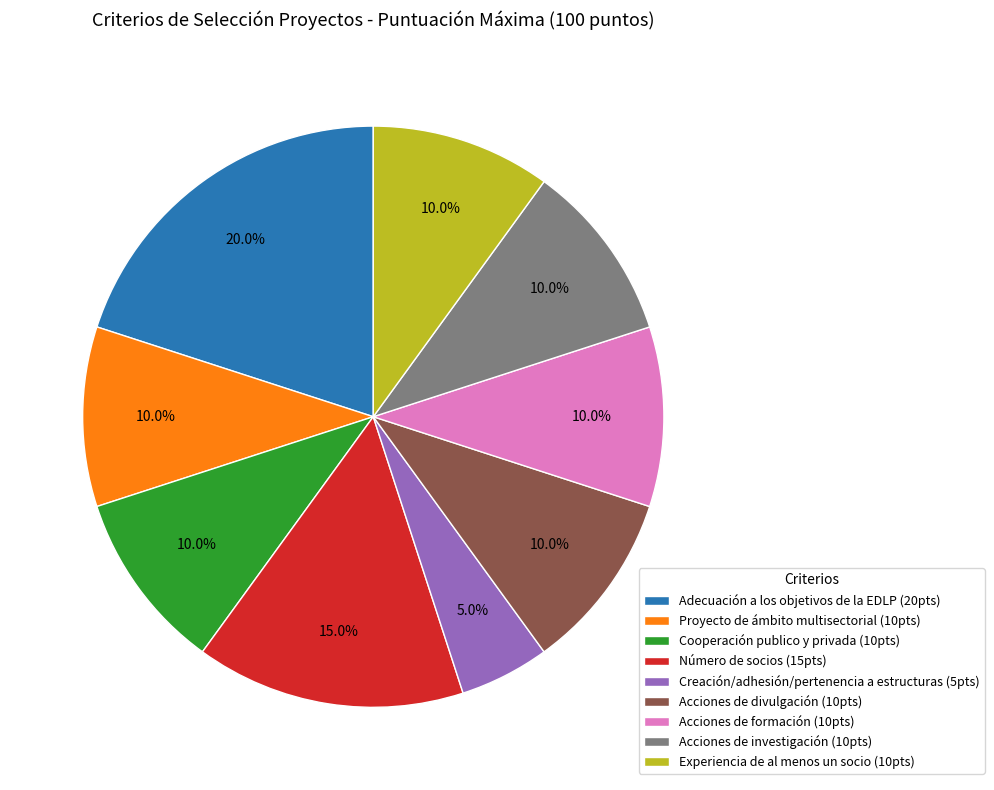

What is the ratio of the value at Número de socios (15pts) to the value at Acciones de formación (10pts)?

1.5